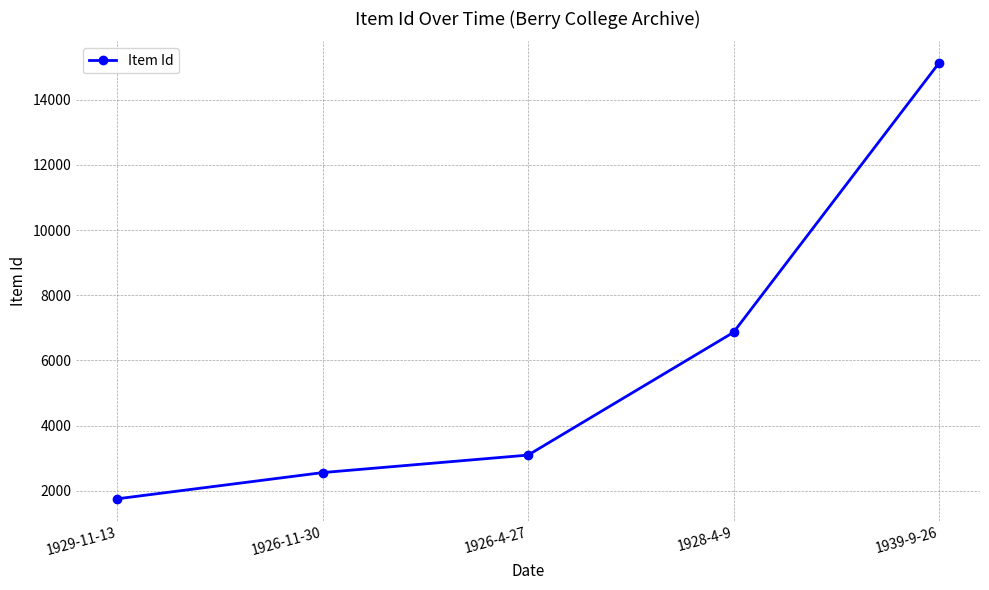

What is the difference between the values at 1926-11-30 and 1928-4-9?

4304